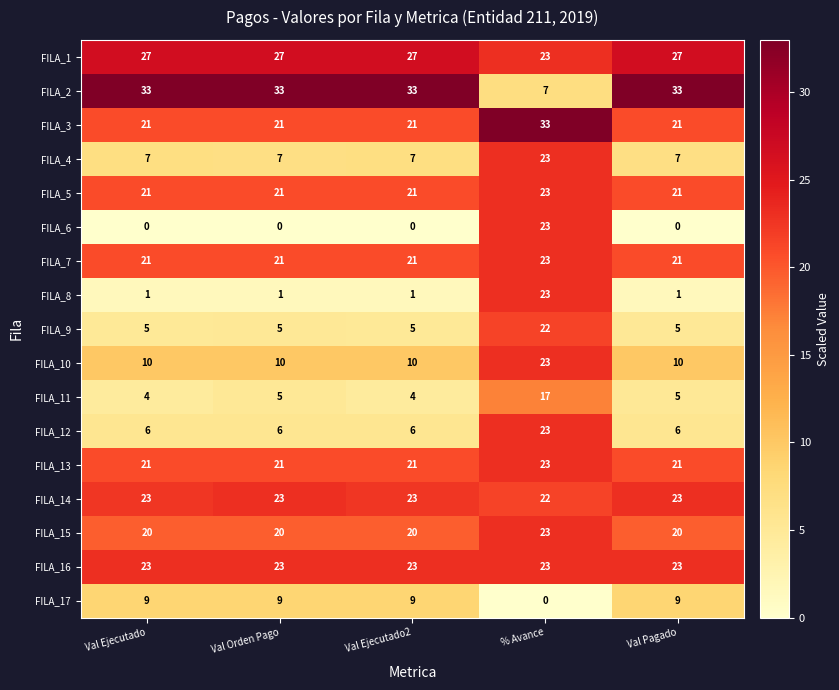

What is the greatest value displayed?

33